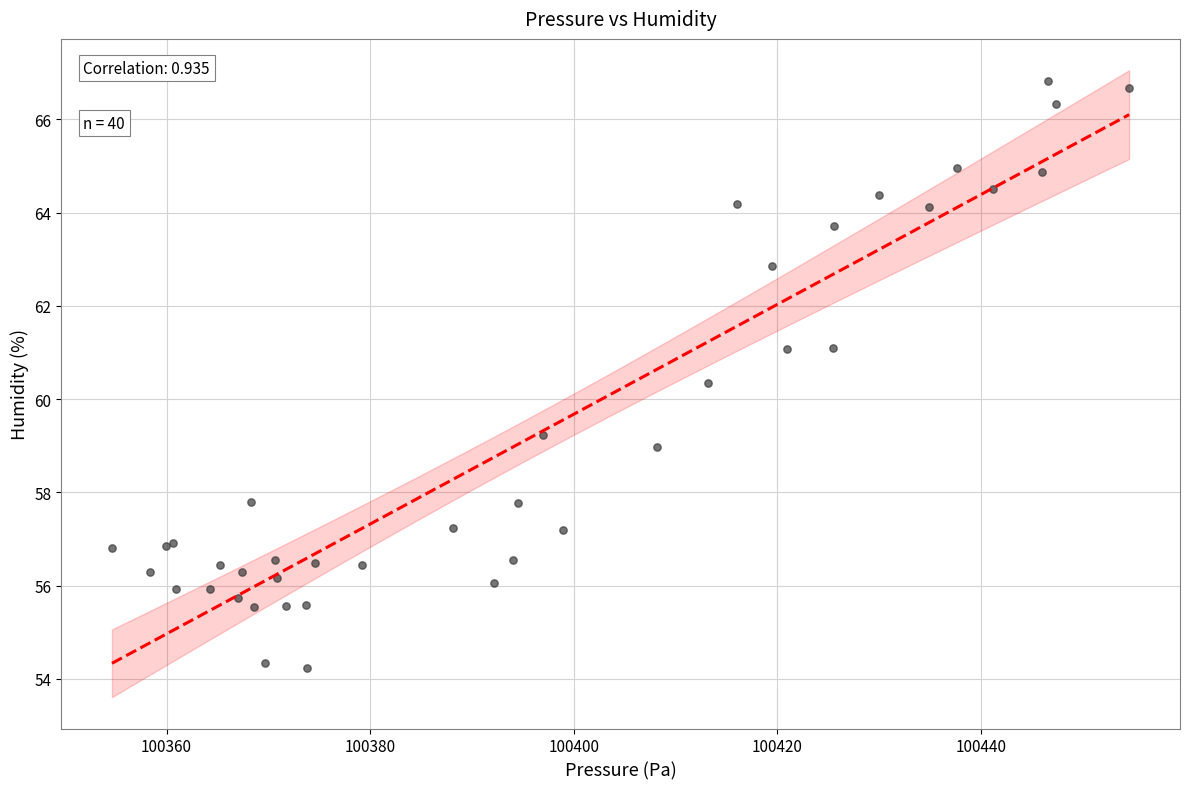

What Y value in the scatter plot is closest to 60?

60.3